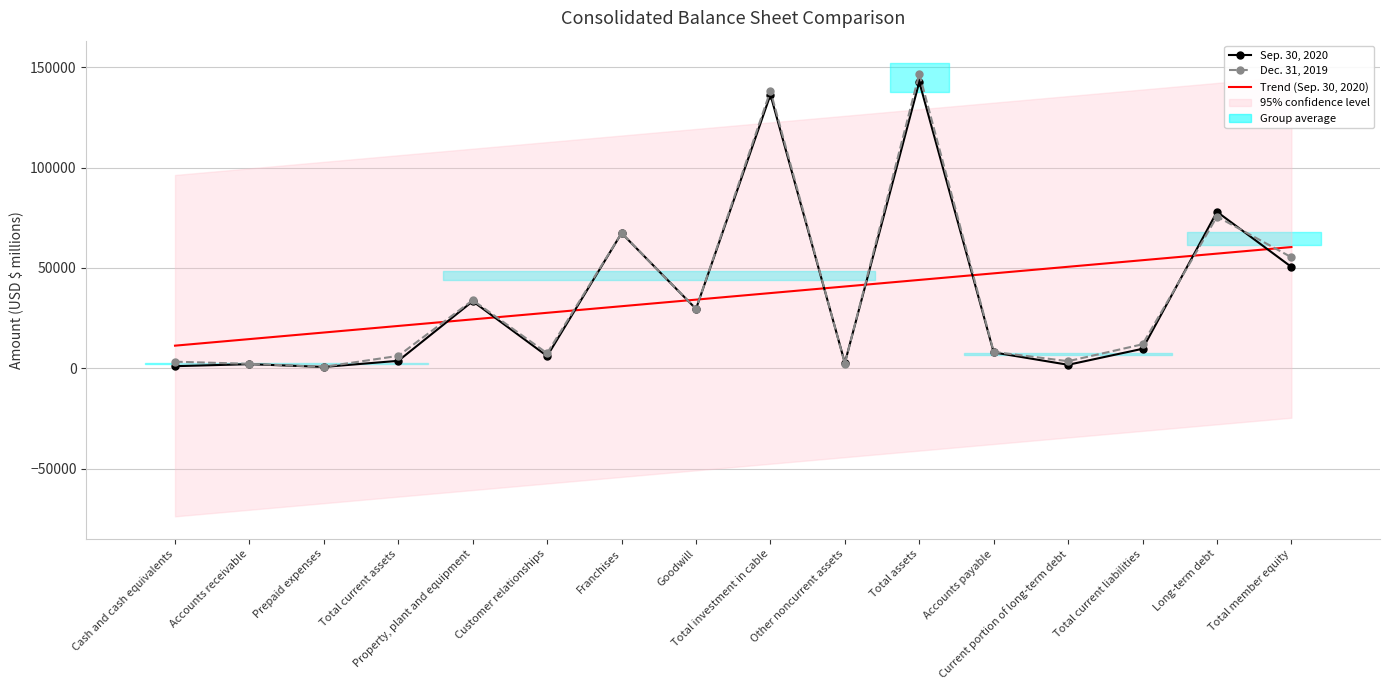

What is the maximum value for Sep. 30, 2020?

142660.0